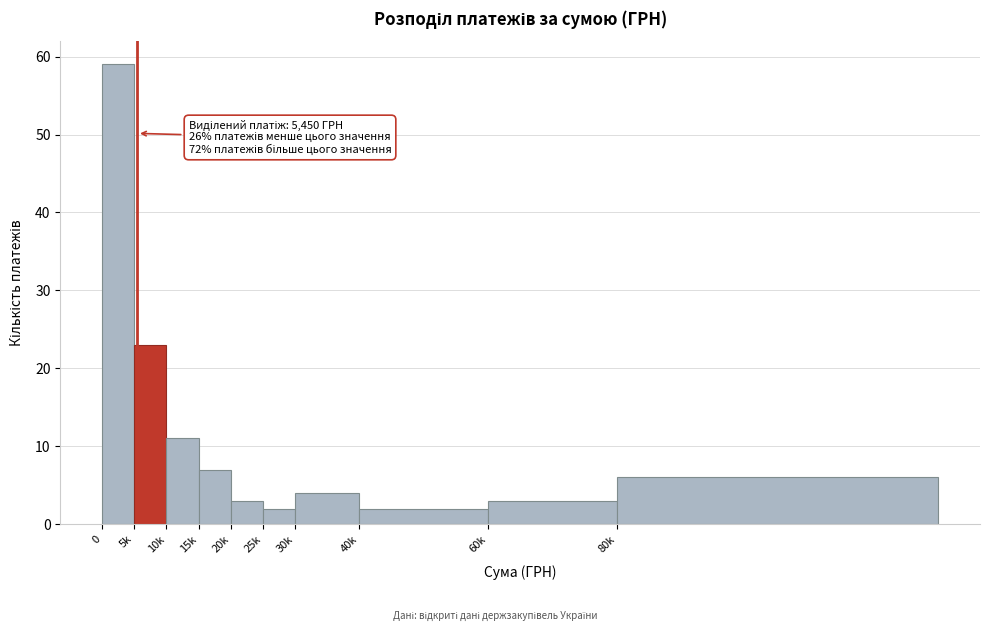

Reading right to left, list all the values displayed in this chart.

80k=6	60k=3	40k=2	30k=4	25k=2	20k=3	15k=7	10k=11	5k=23	0=59